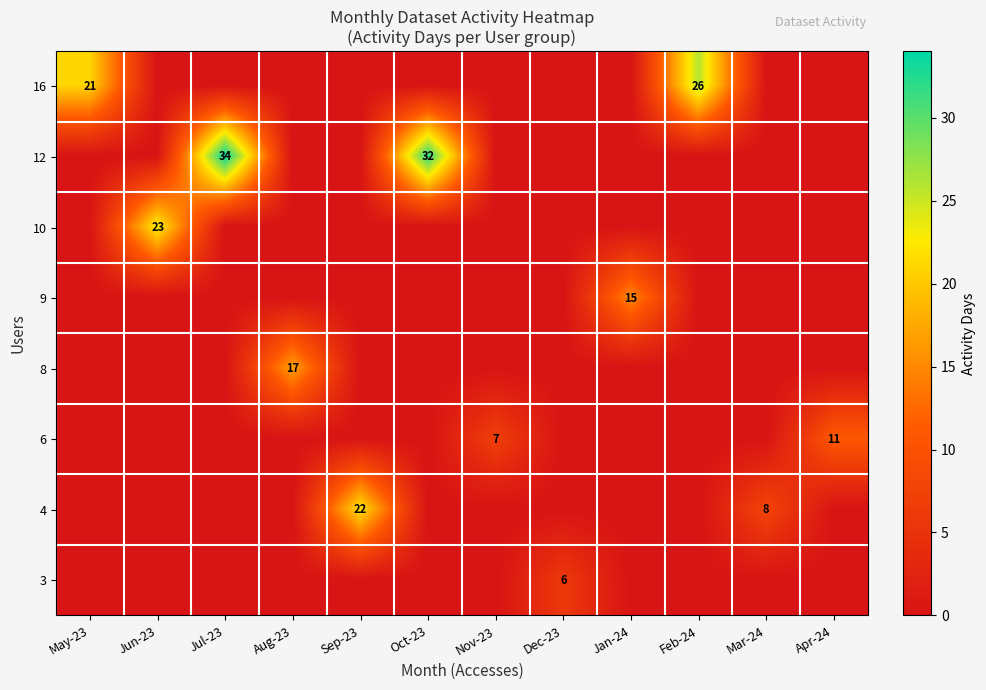

The row_4 series shows 11 at Jul-23. True or false?

False